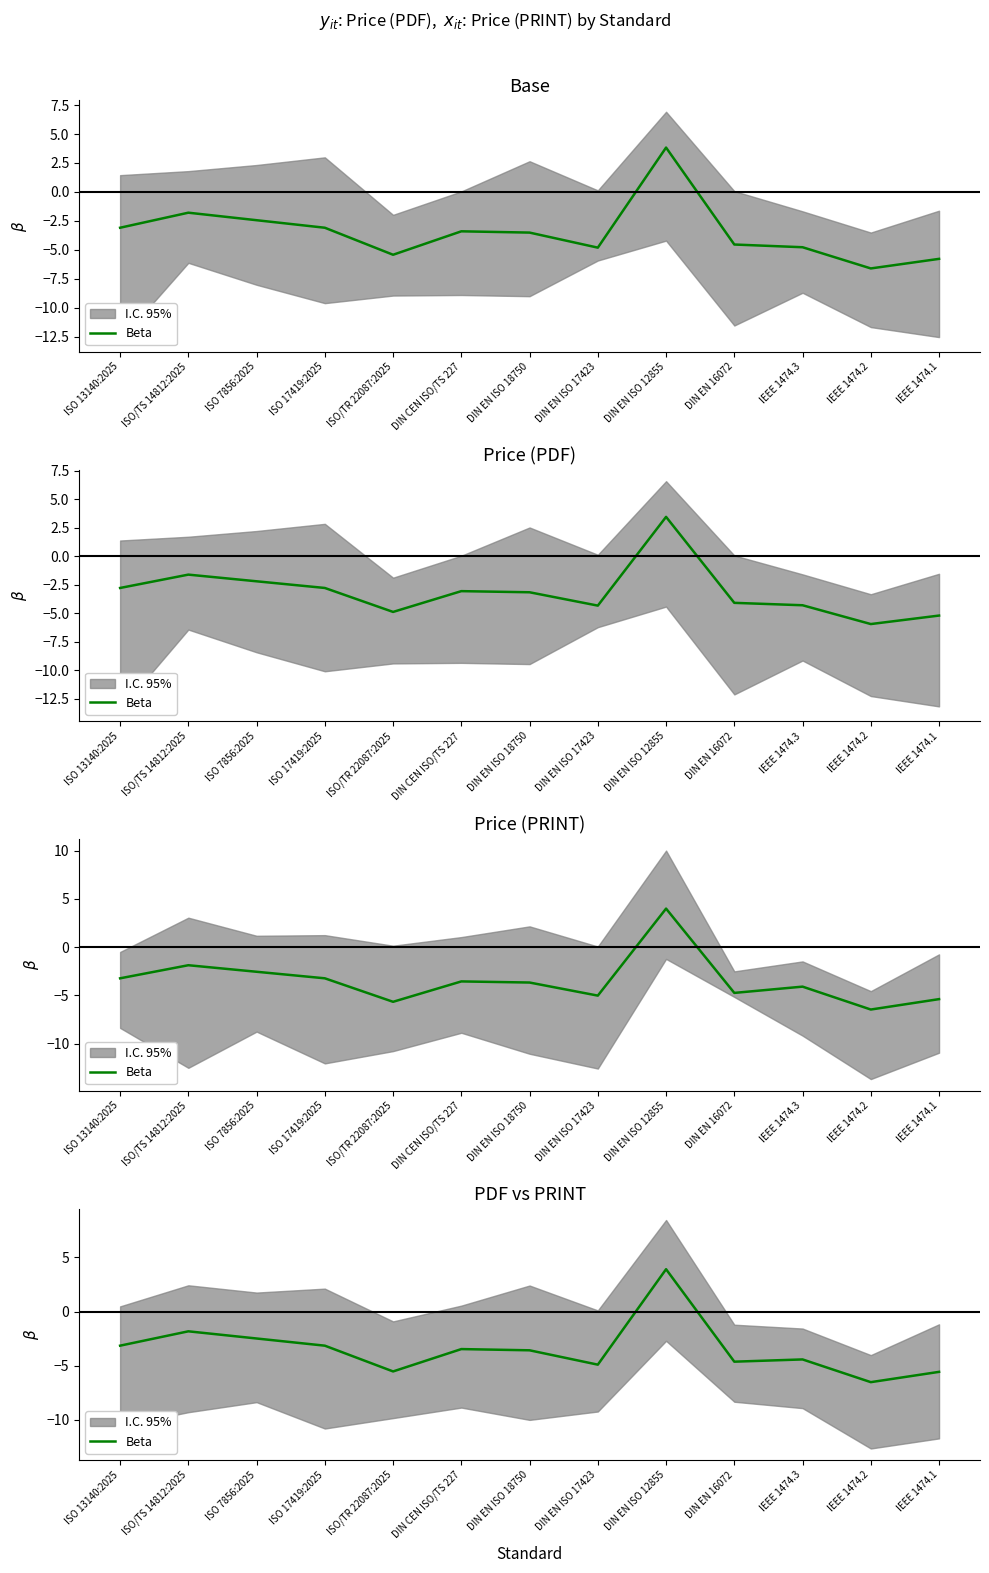

What is the average value?

-3.5